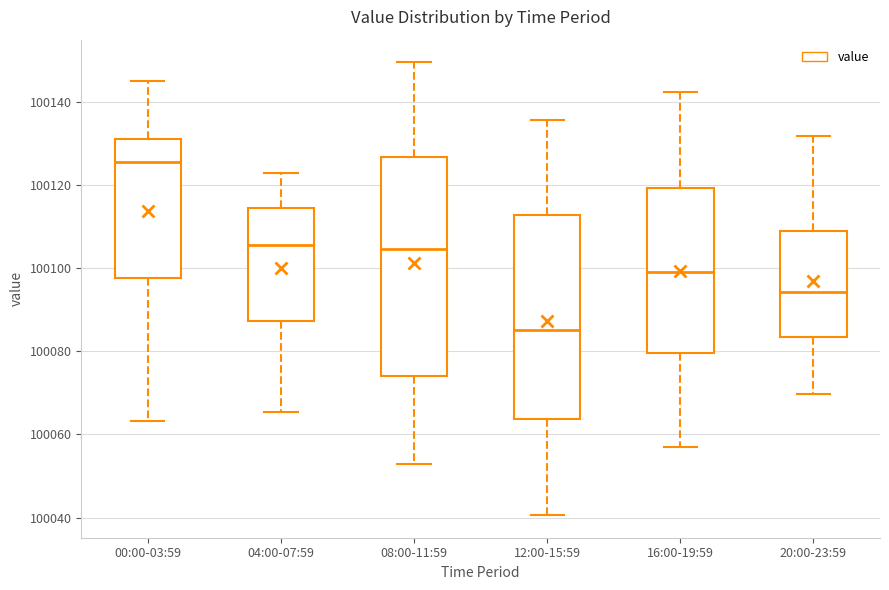

Where is the upper edge of the box for 12:00-15:59 on the y-axis? The values are not printed on the chart, so give them approximately, as read against the axis.

100112